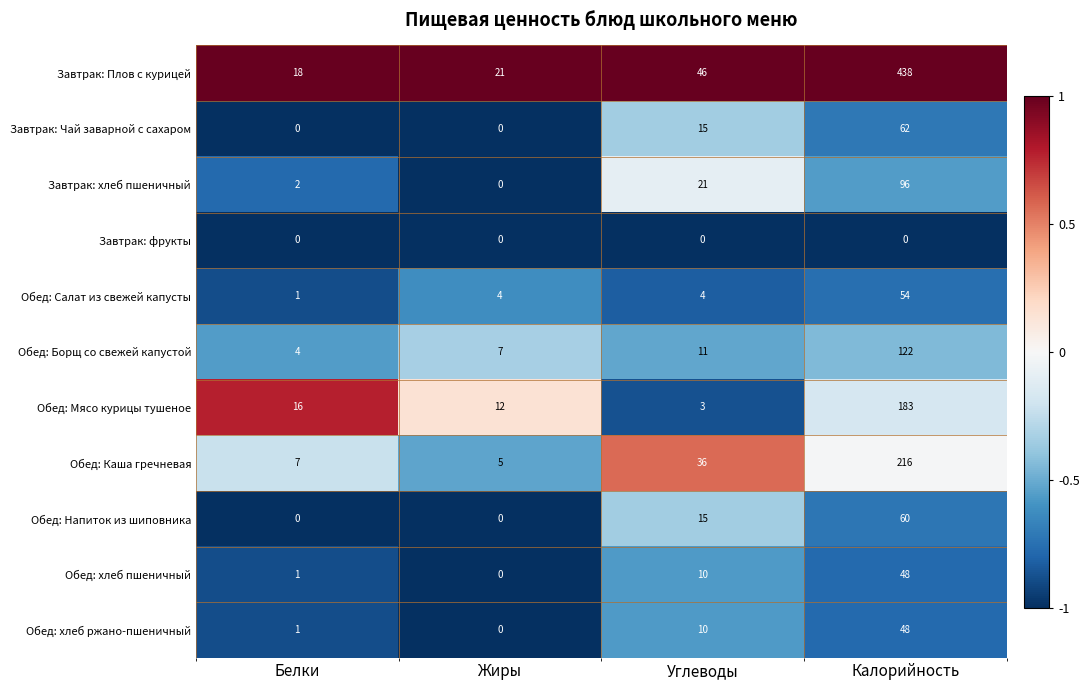

What is the spread (max minus min) of values at Жиры?

21